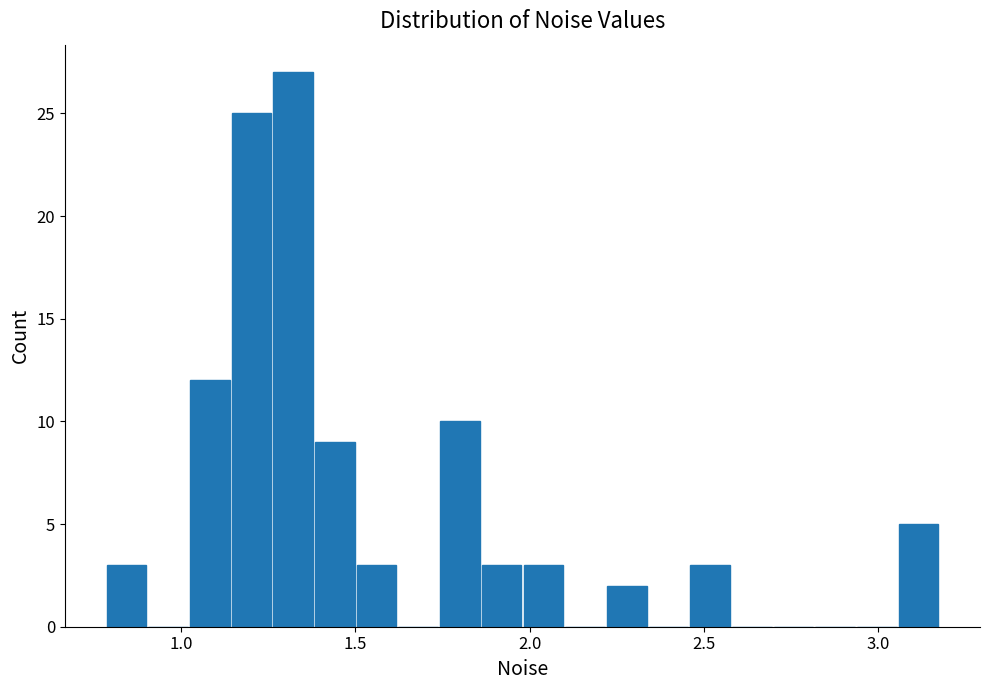

Around what value on the x-axis is the tallest bar? Give the approximate position of its centre, as read against the axis.

1.30